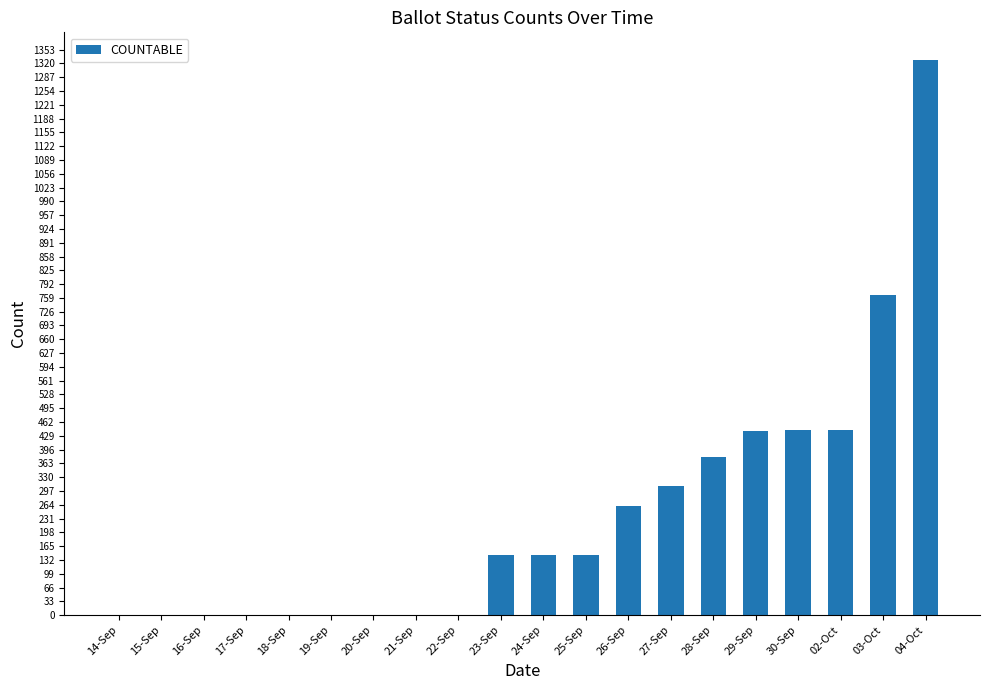

At which label is the value closest to 664?

03-Oct